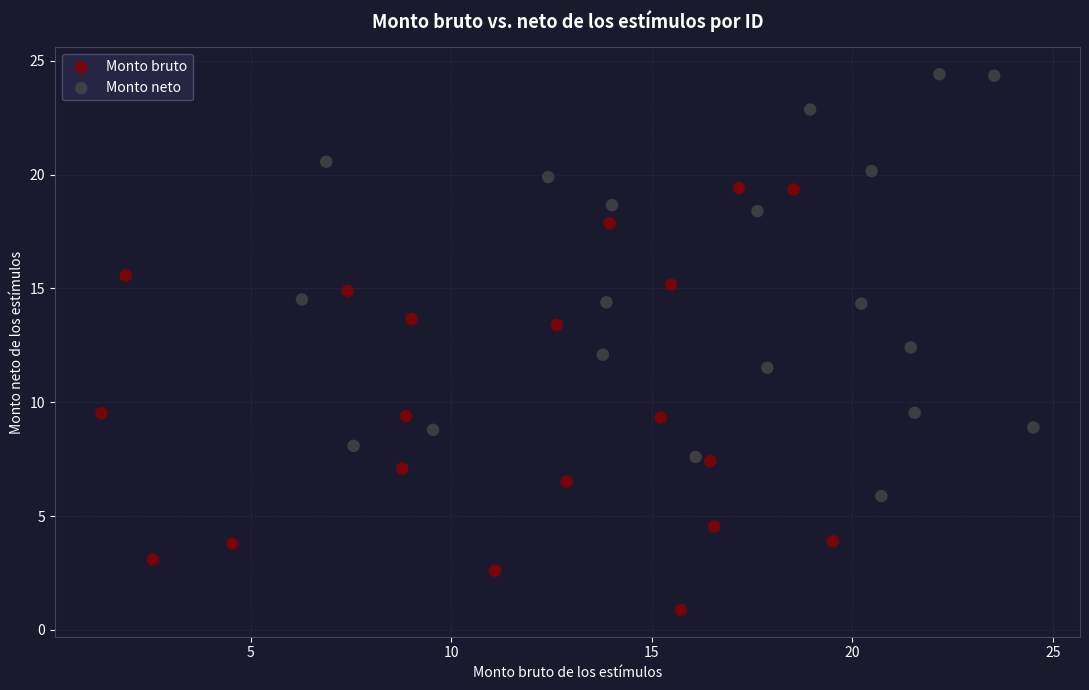

What are all the series names shown in the legend?

Monto bruto, Monto neto